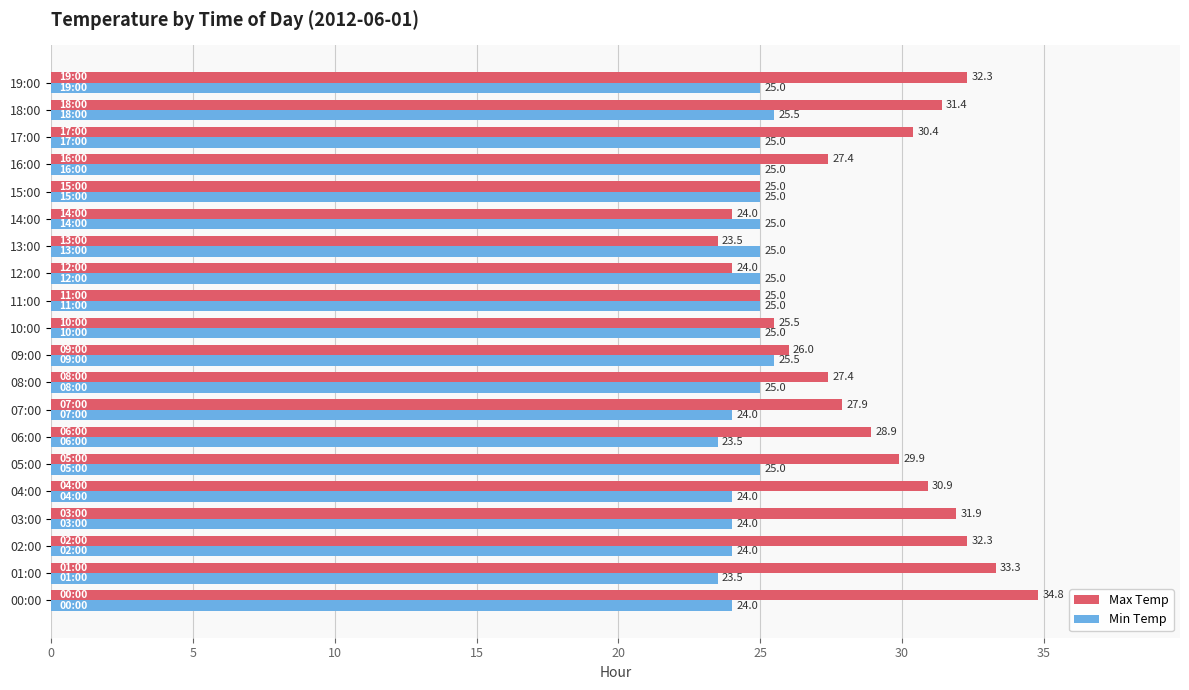

Rank the series by their maximum value, from highest to lowest.

Max Temp, Min Temp